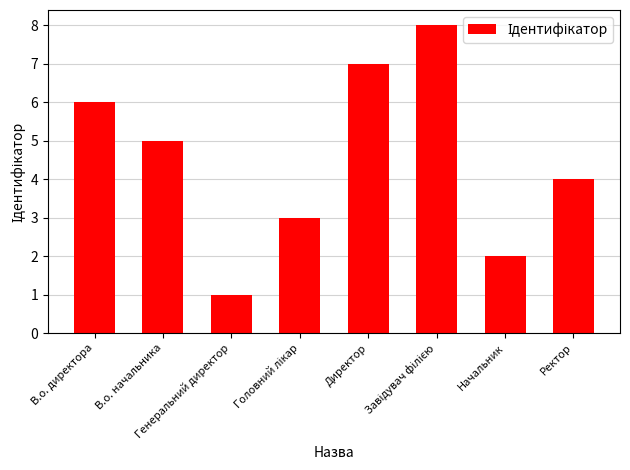

Reading left to right, list all the values displayed in this chart.

6	5	1	3	7	8	2	4